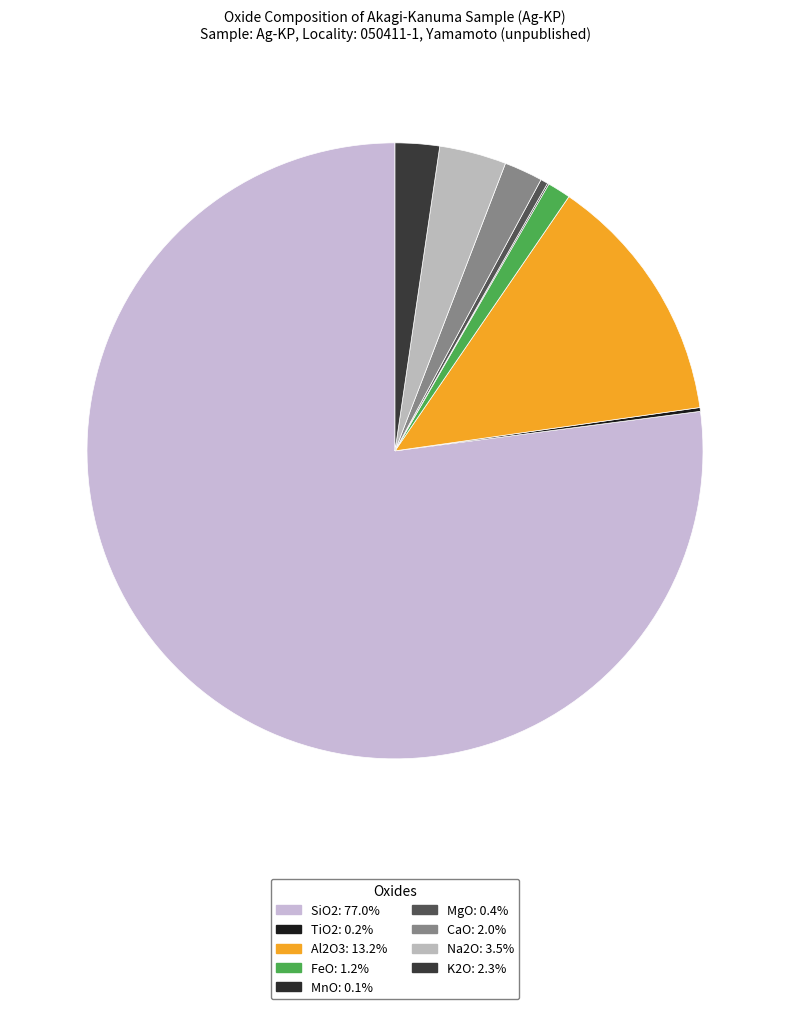

What is the ratio of the value at Al2O3 to the value at Na2O?

3.8